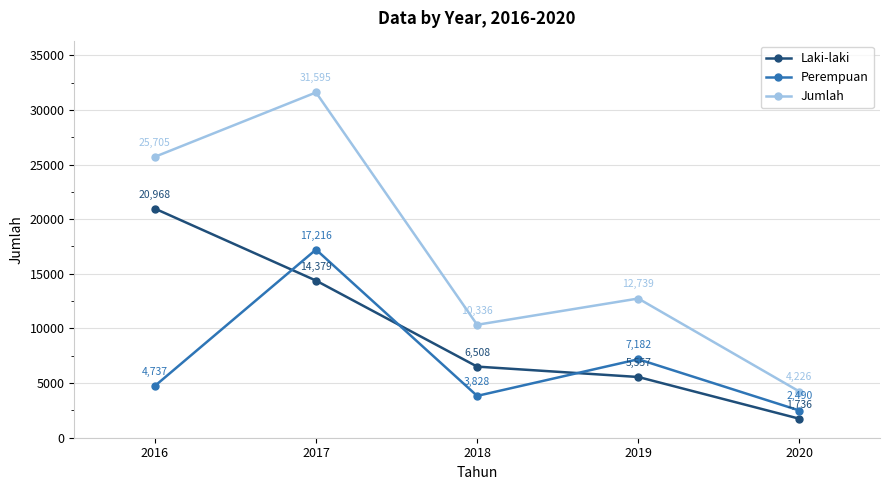

At which label does Perempuan reach its peak?

2017